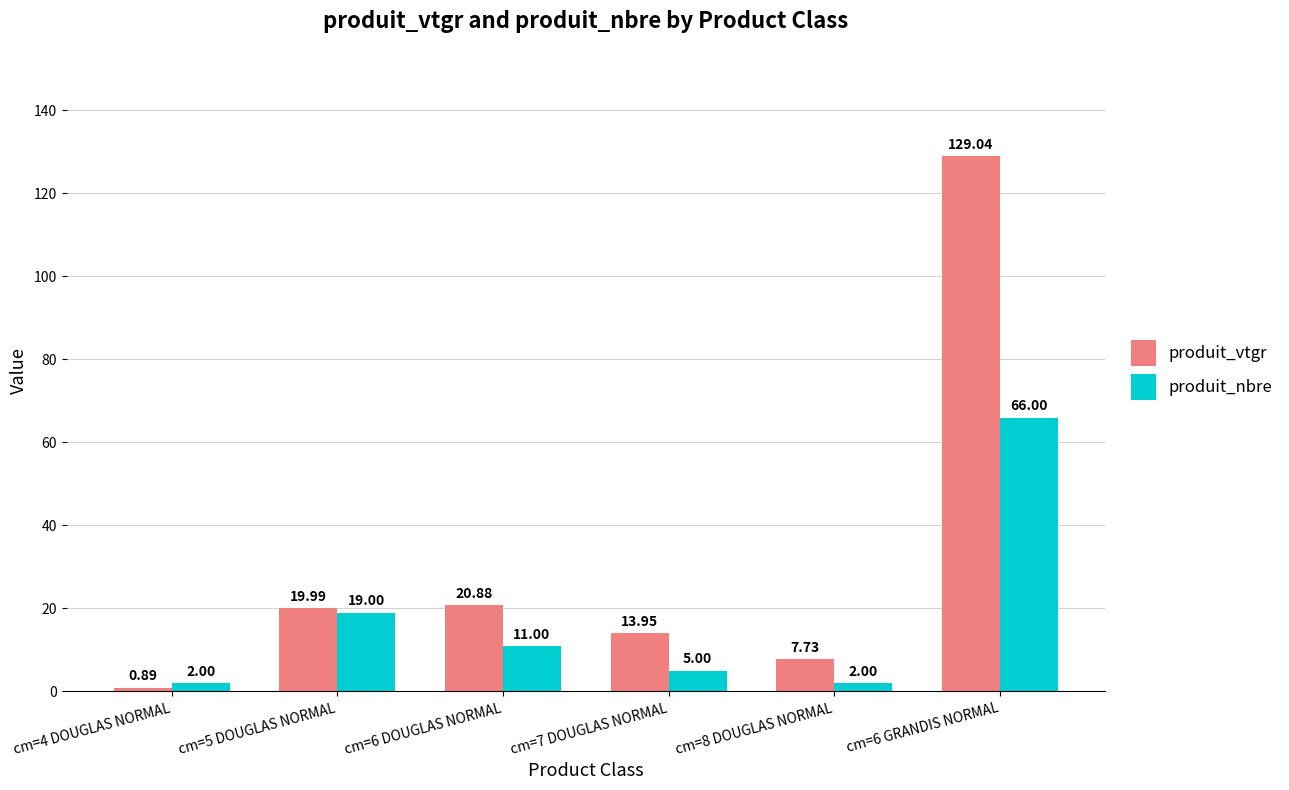

What is the average value of the produit_vtgr series?

32.1